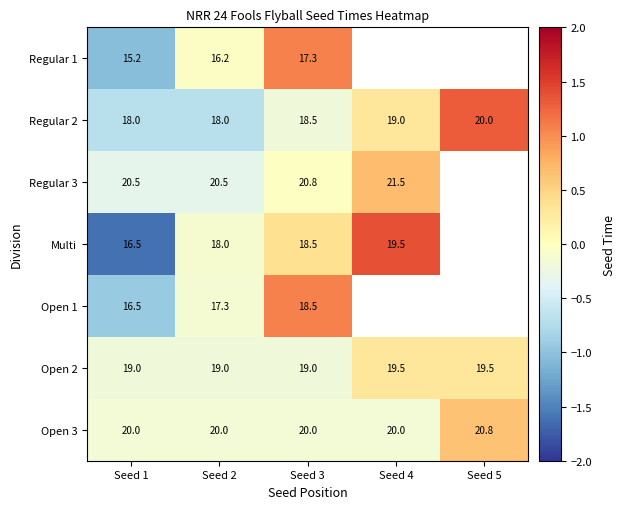

How many categories are shown in the chart?

5